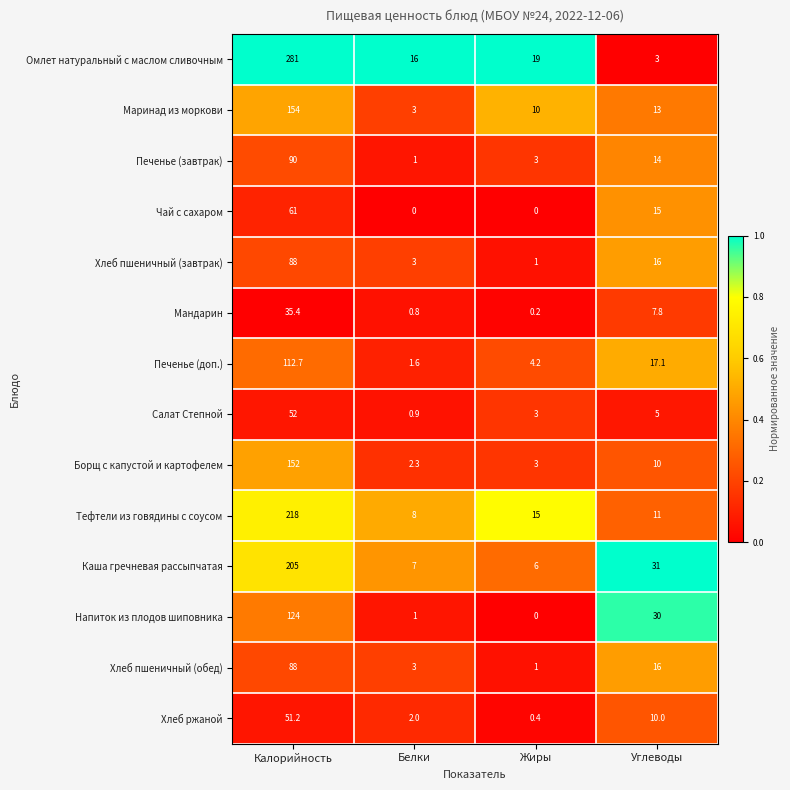

Which series has the largest total across all categories?

Омлет натуральный с маслом сливочным